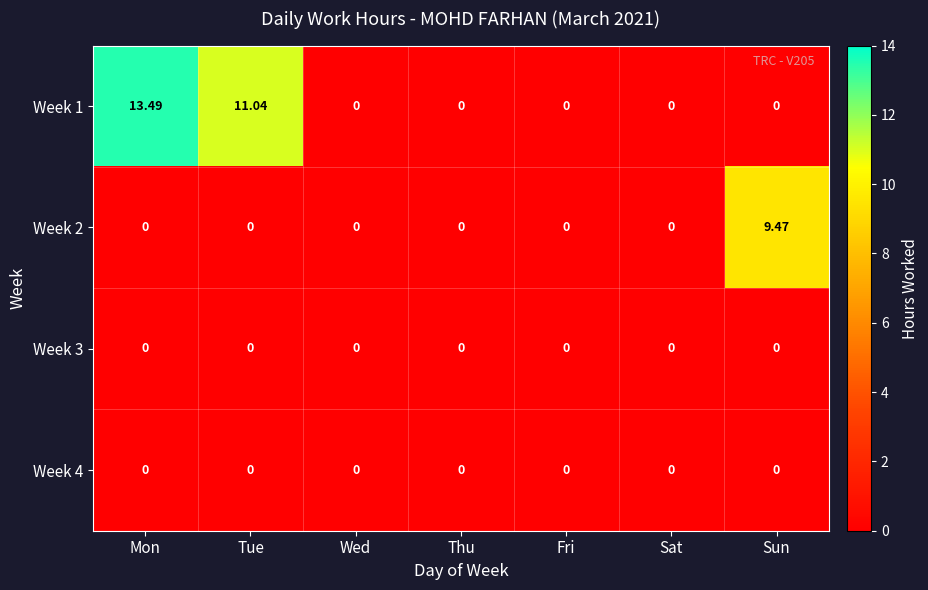

At which category does the chart reach its peak across all series?

Mon